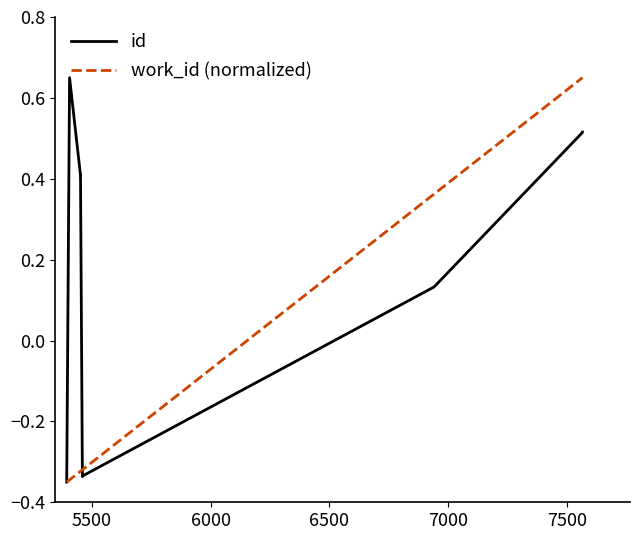

True or false: id and work_id (normalized) intersect in this chart.

True